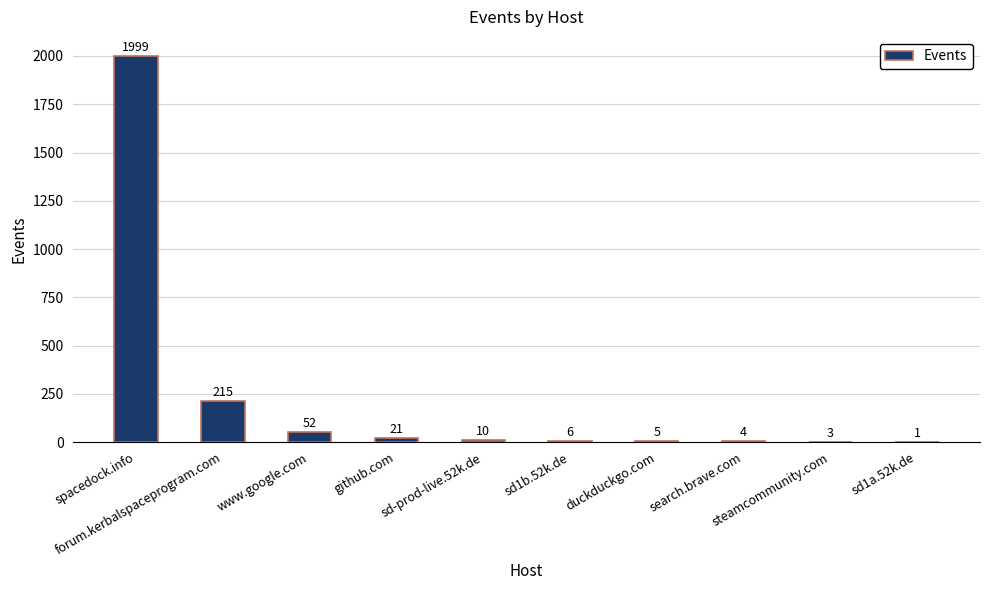

Count the number of categories in the chart.

10